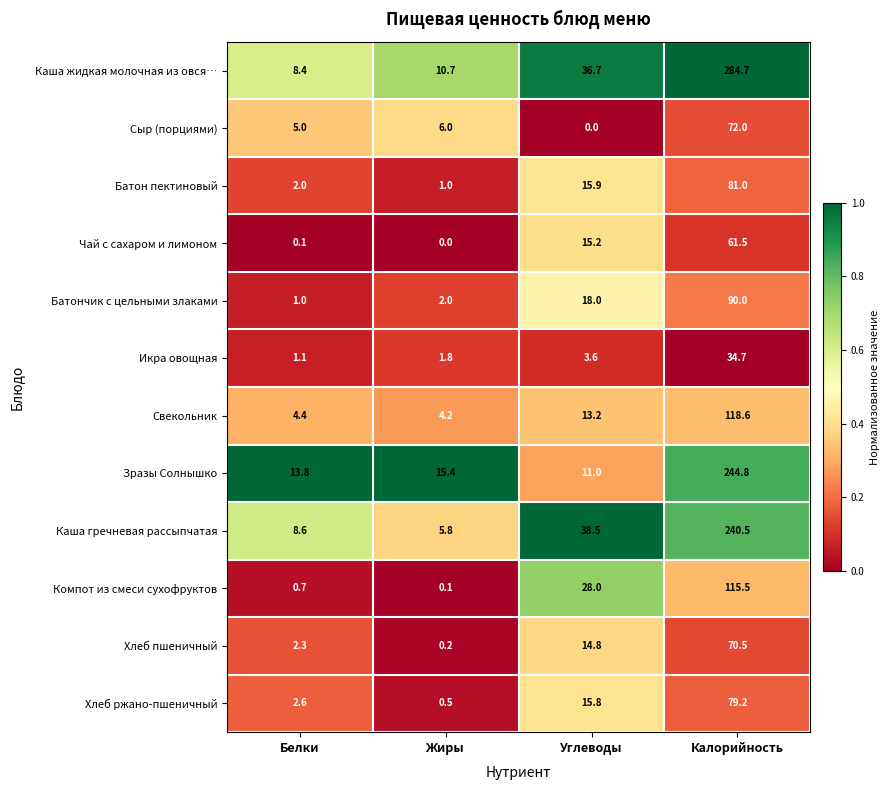

Between Белки and Калорийность, which series saw the biggest shift?

Каша жидкая молочная из овся…